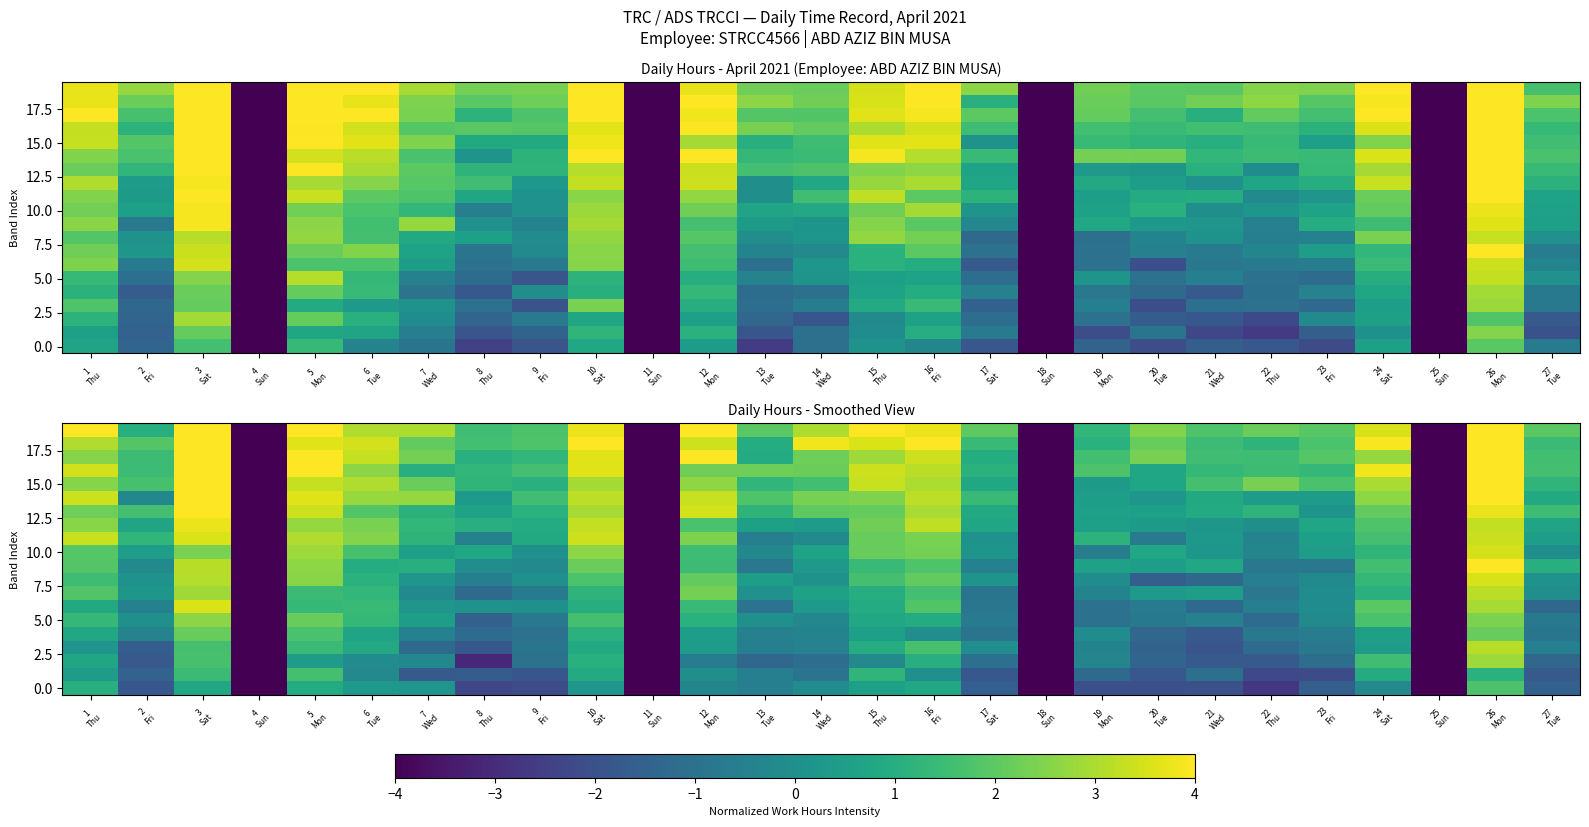

At which label does 10.0 reach its minimum?

4 Sun